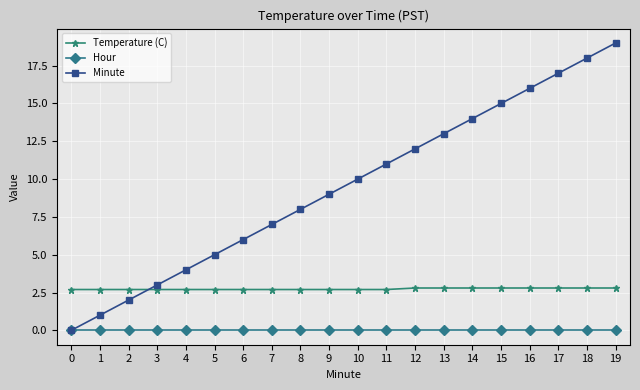

What is the sum of all Minute values?

190.0